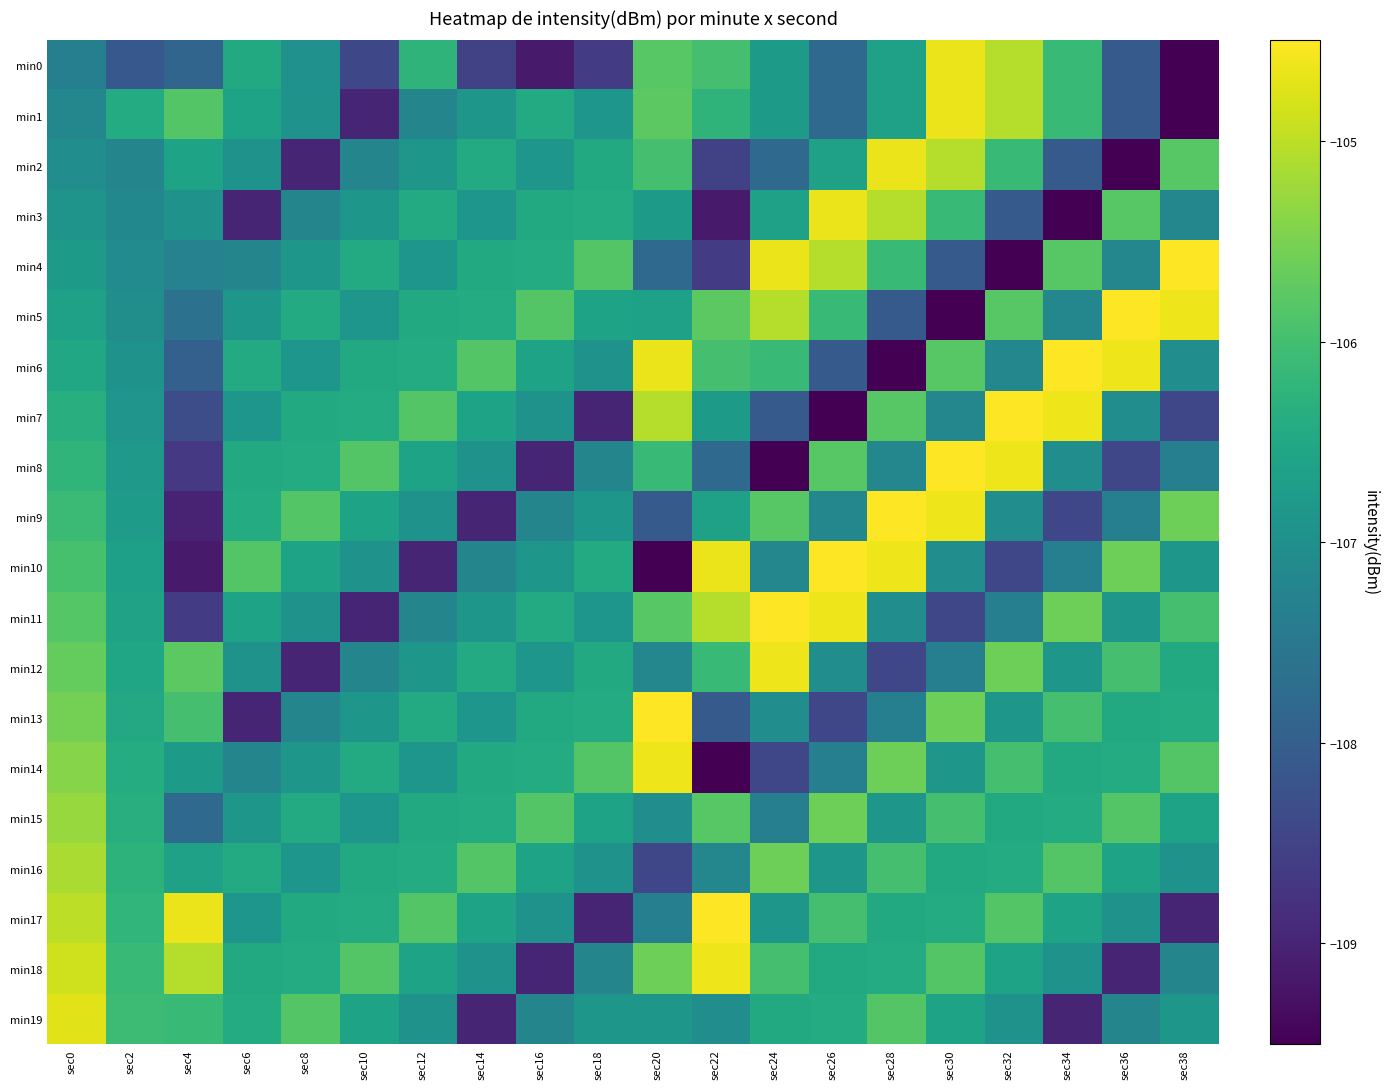

Between sec20 and sec12, which is larger?

sec20